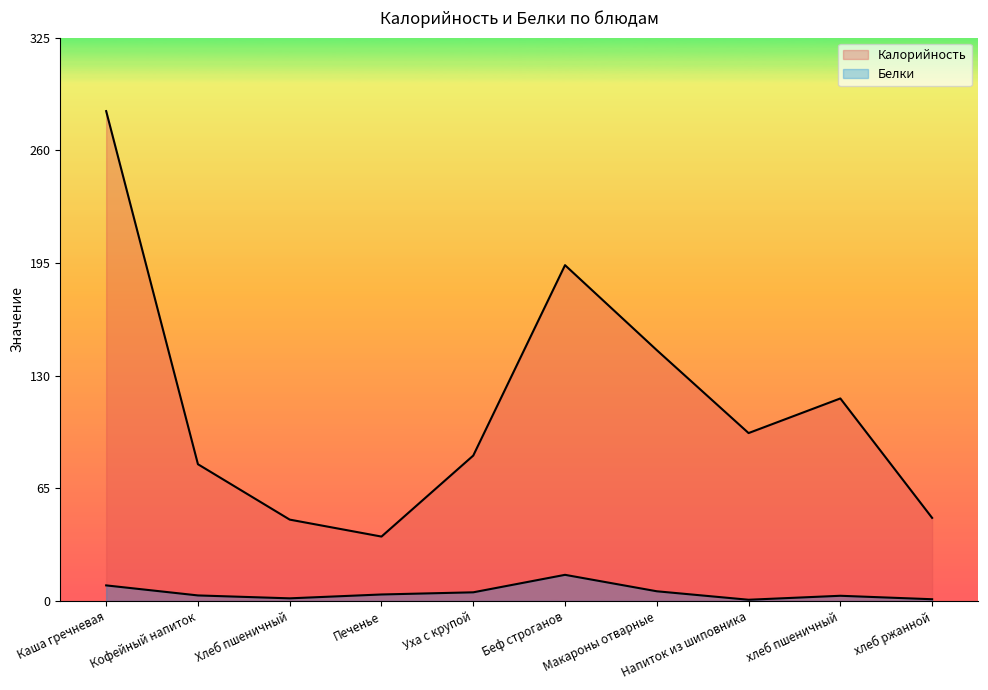

In Белки, how many points are higher than both neighbors (excluding endpoints)?

2